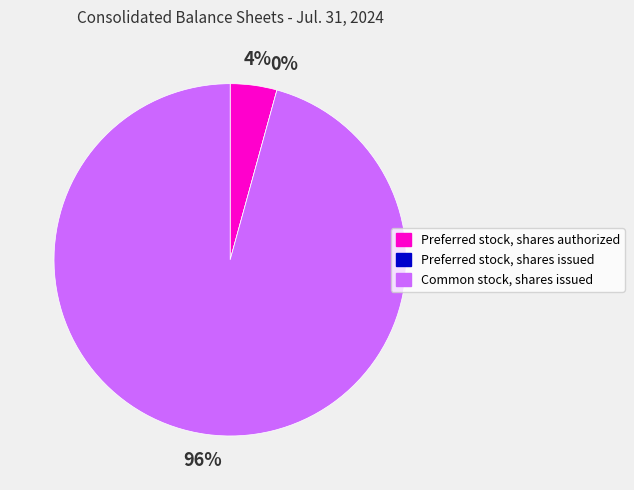

Is it true that Preferred stock, shares issued is 0% of the pie?

True